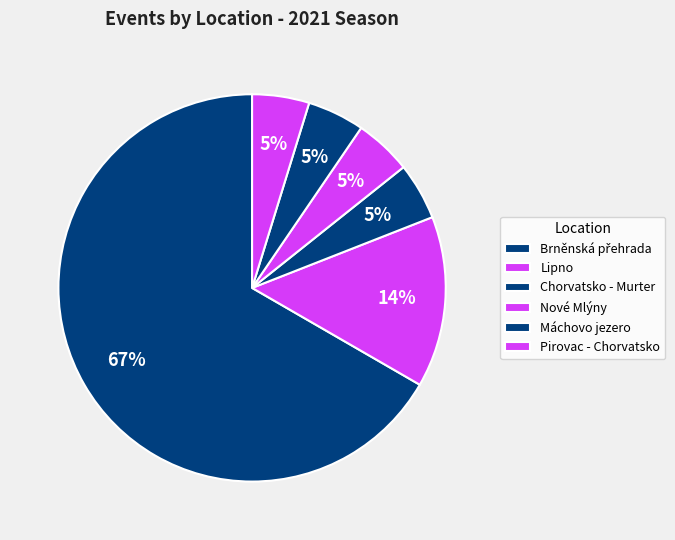

Count the number of slices in the pie.

6